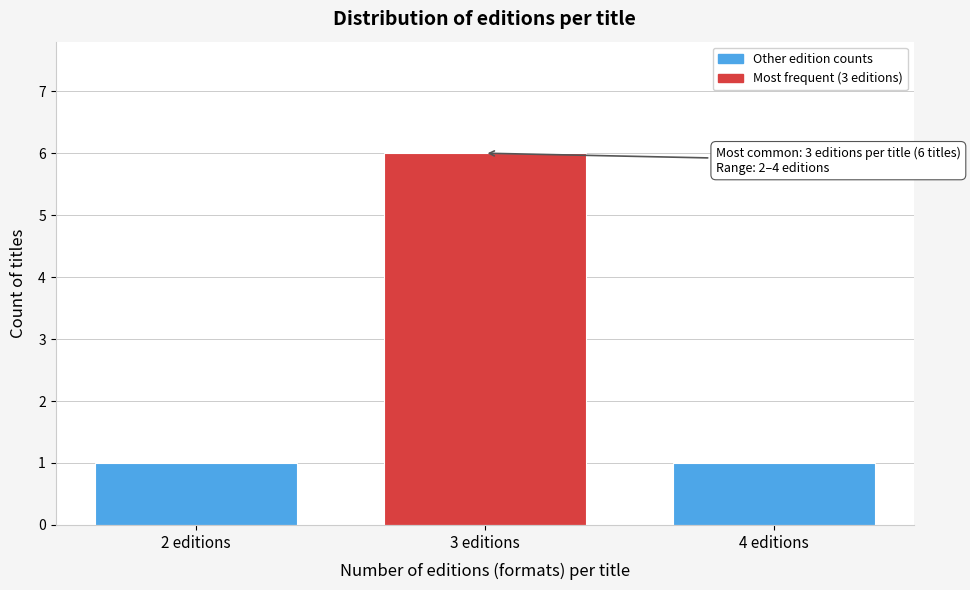

Reading left to right, extract all data points from this chart.

1	6	1